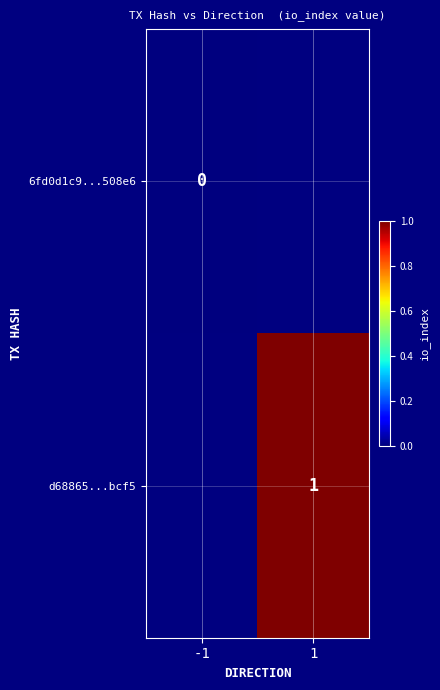

What is the maximum value shown in the chart?

1.0